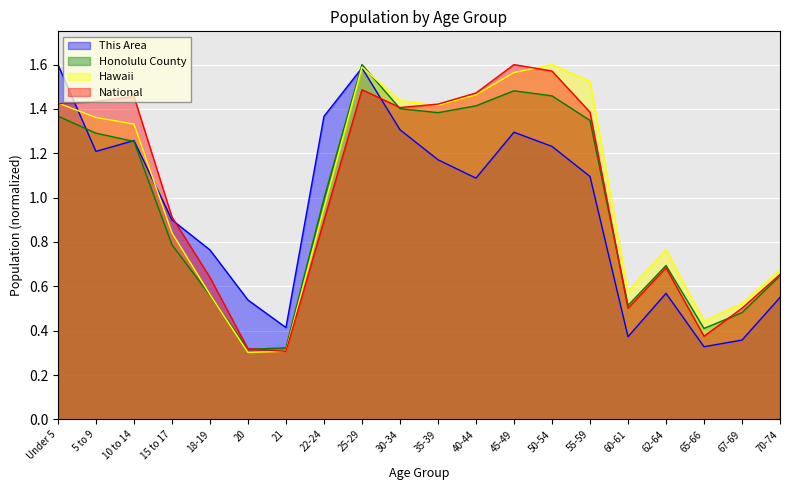

The value of Hawaii at 21 is 0.1. True or false?

False